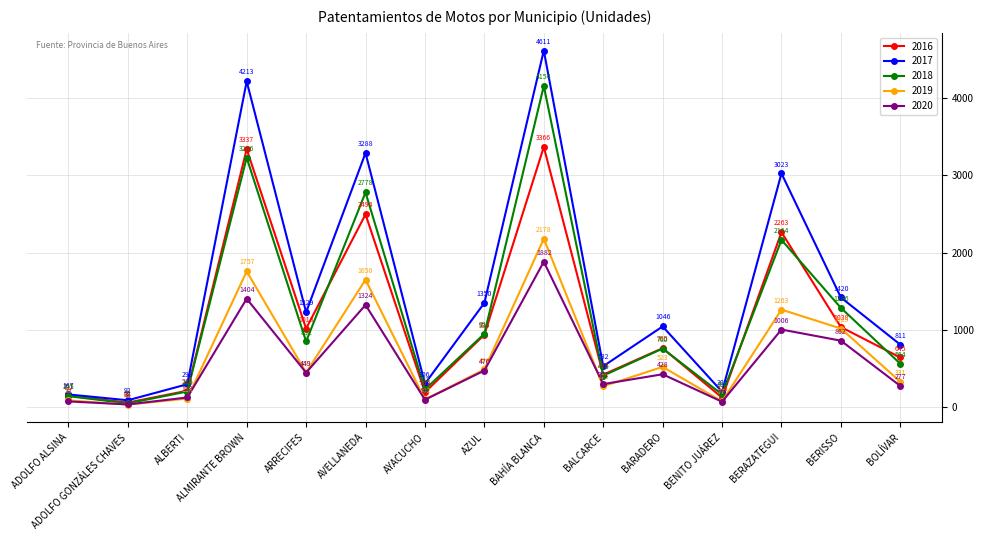

Between ADOLFO ALSINA and BERAZATEGUI, which series saw the biggest shift?

2017